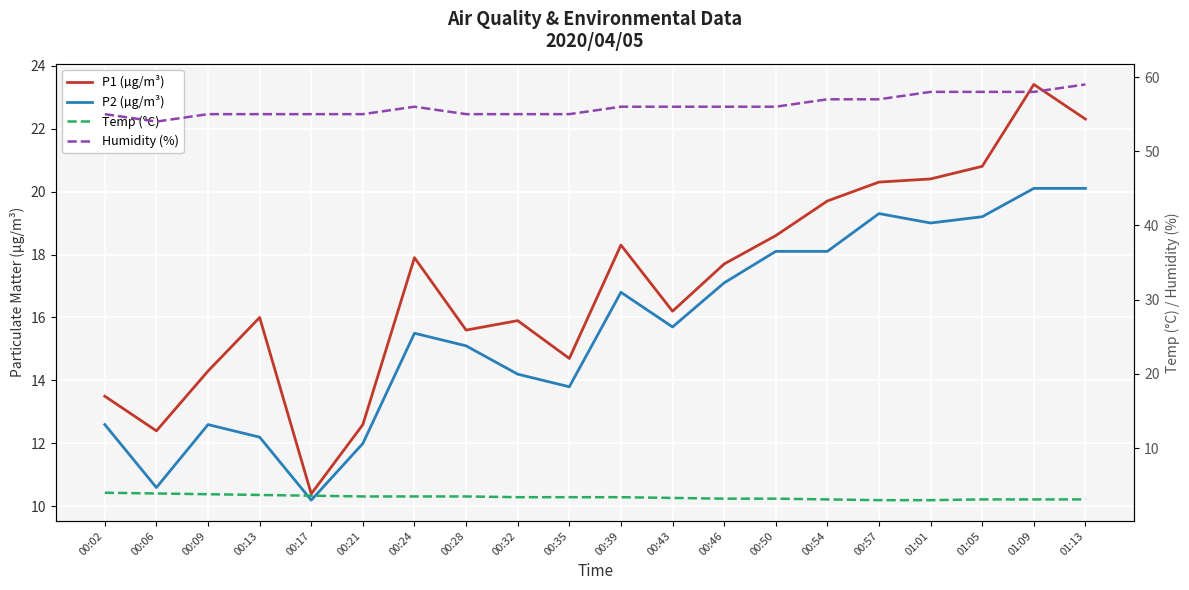

Between 00:43 and 00:57, which series saw the biggest shift?

P1 (µg/m³)